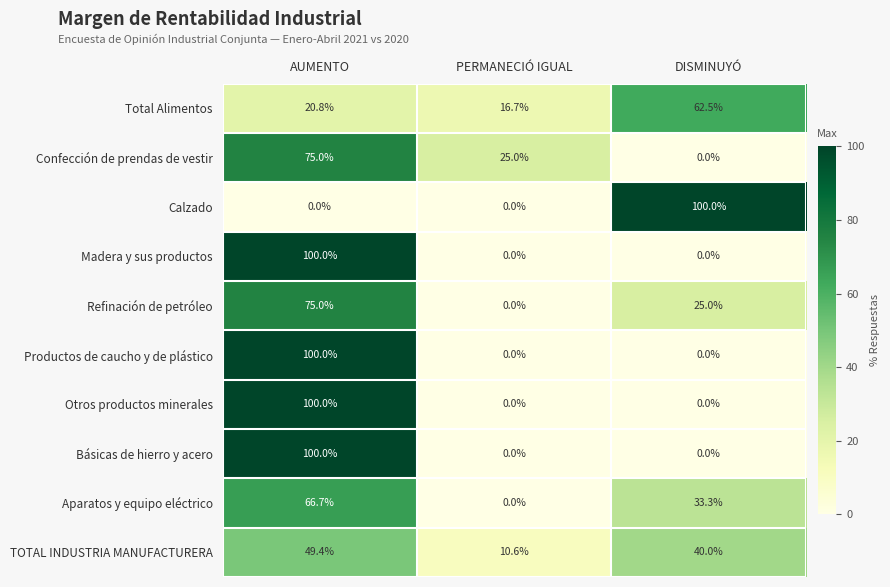

Rank the categories by Total Alimentos value from lowest to highest.

PERMANECIÓ IGUAL, AUMENTO, DISMINUYÓ